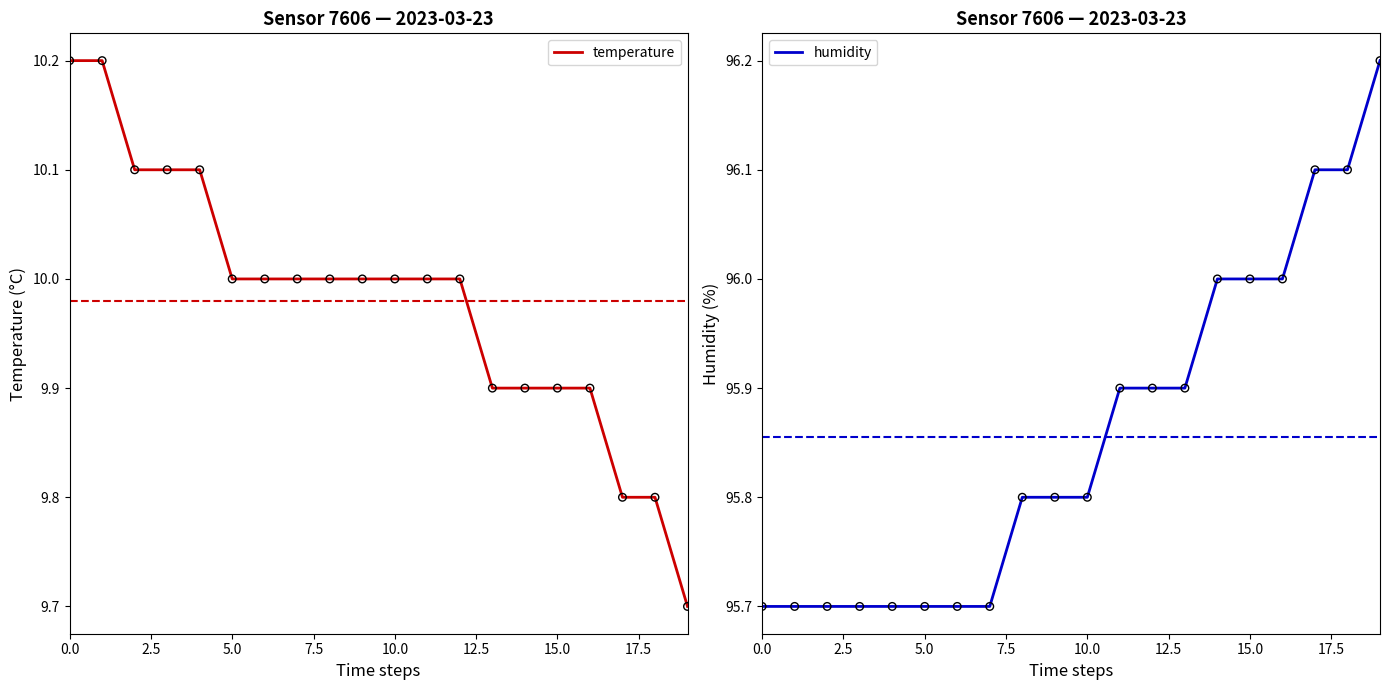

Which series has the largest total across all categories?

humidity